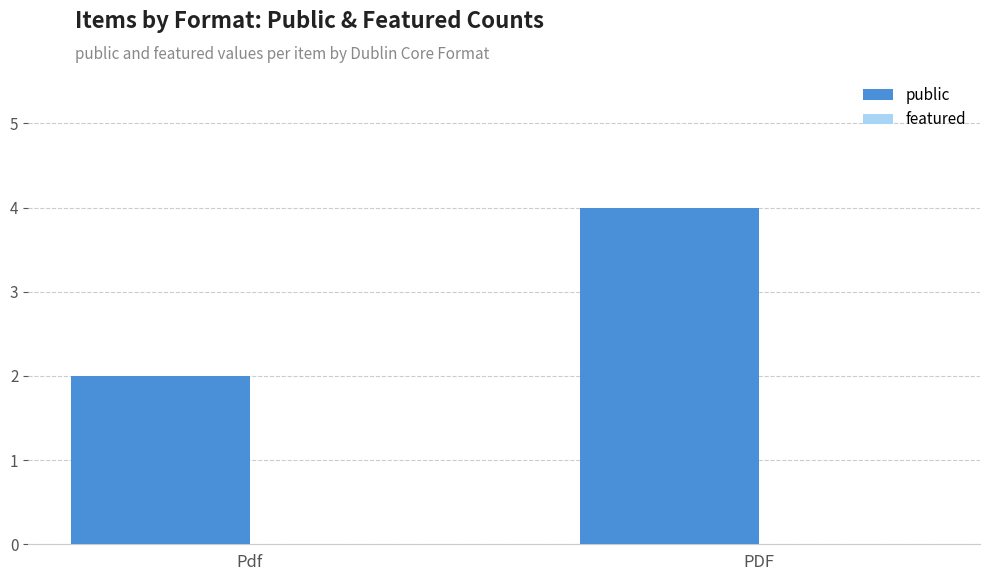

Read the value at PDF.

4